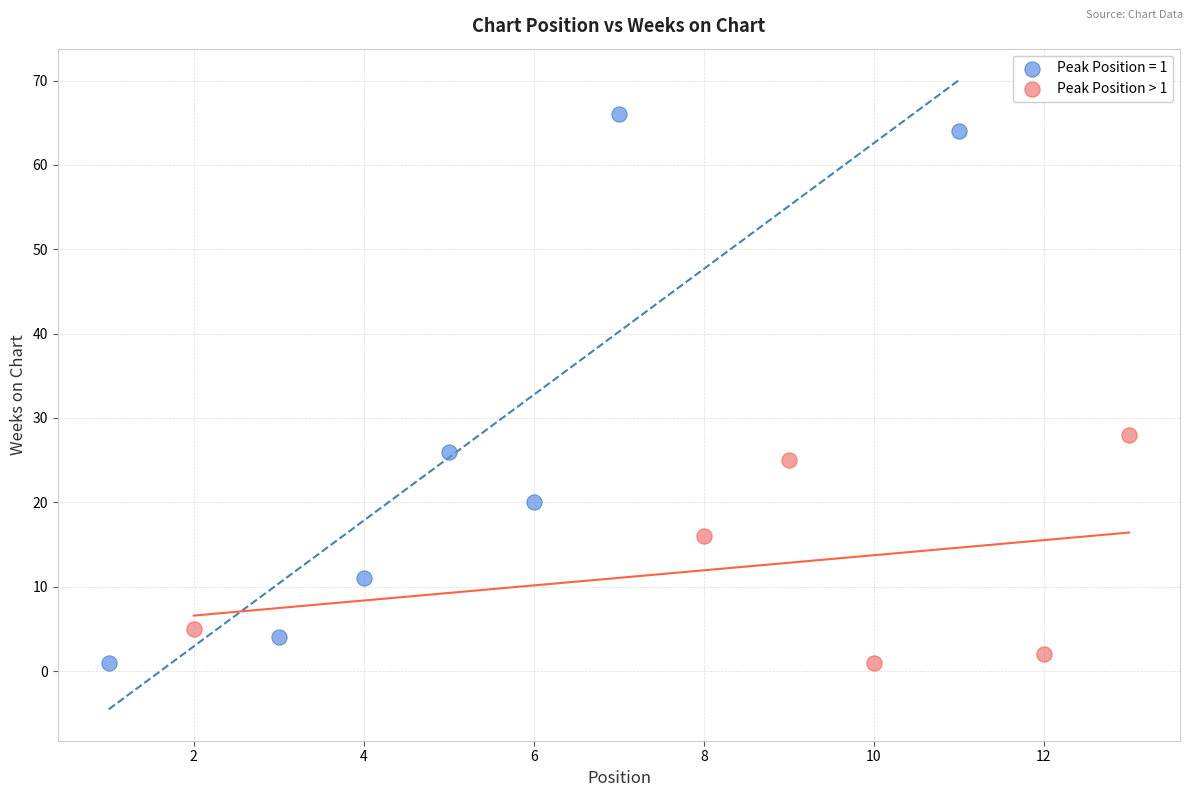

Which series reaches the maximum Y coordinate?

Peak Position = 1